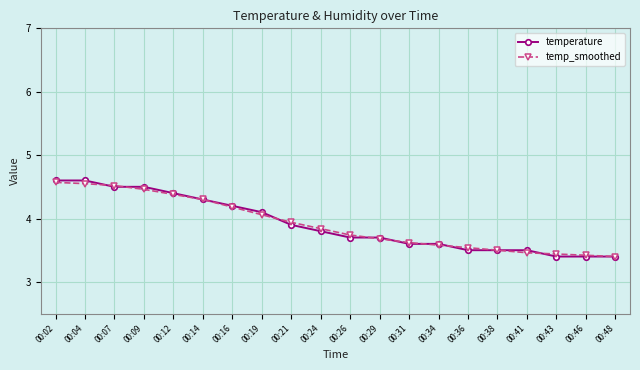

What is the highest value of the temperature series?

4.6